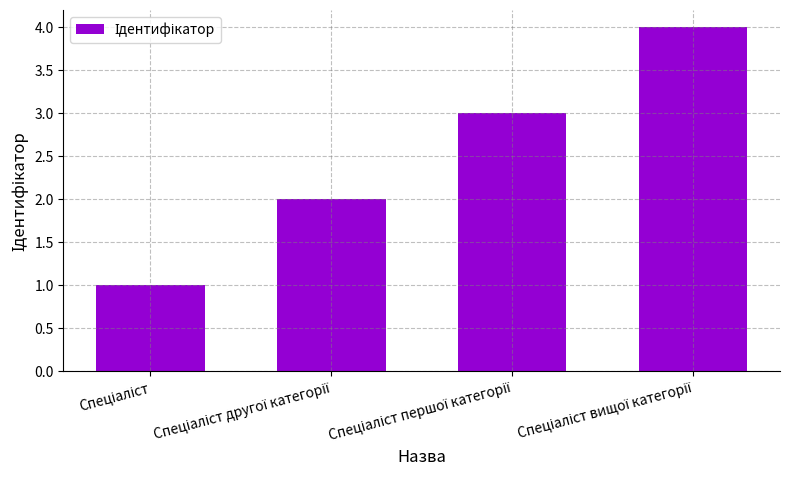

What is the smallest value displayed?

1